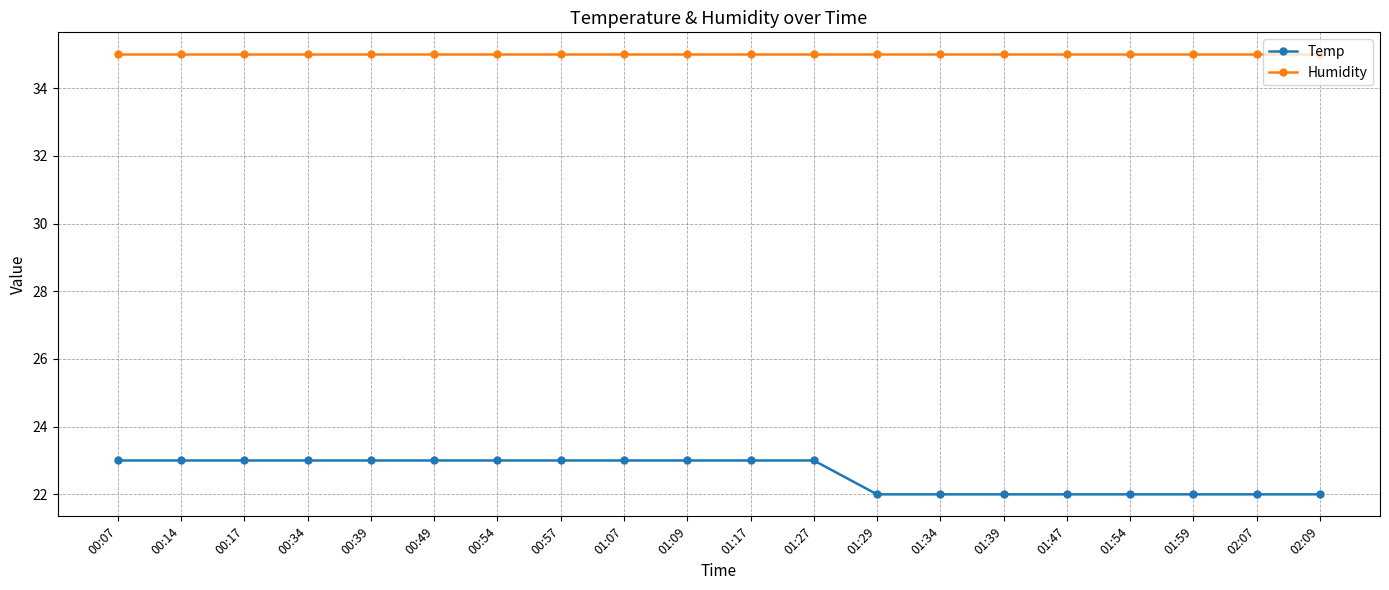

What is the sum of all Temp values?

452